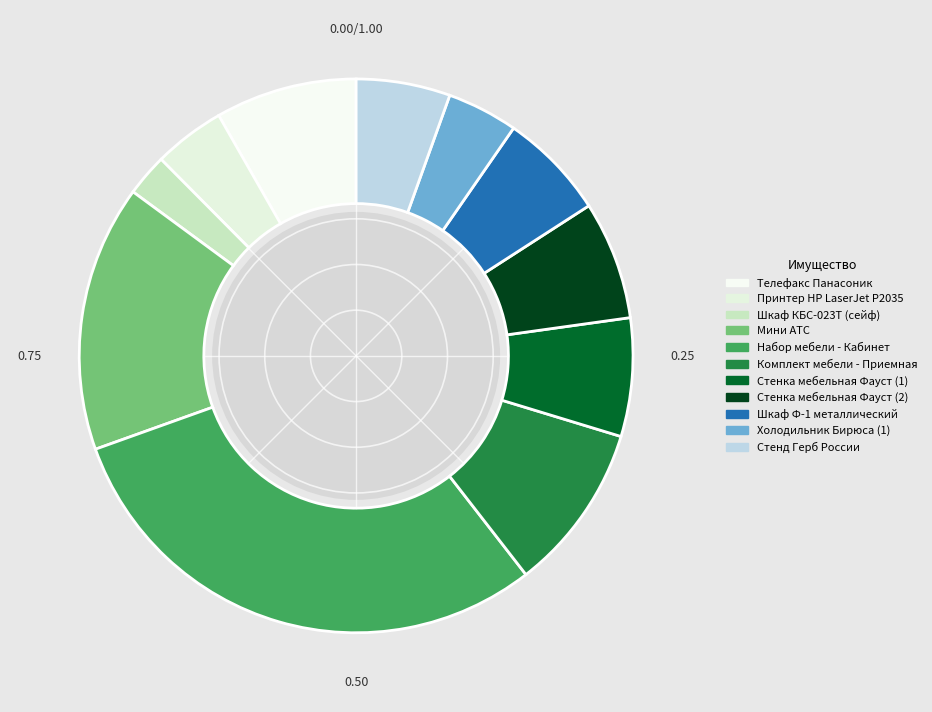

Count the number of slices in the pie.

11